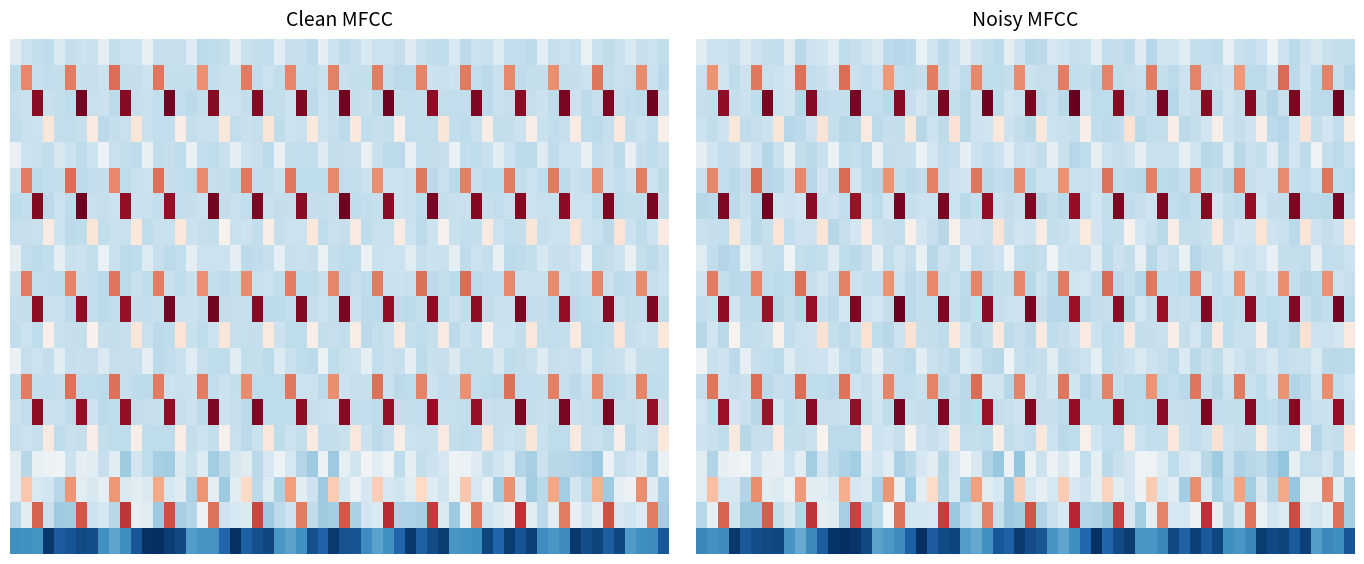

At which category is the sum across all series the highest?

56